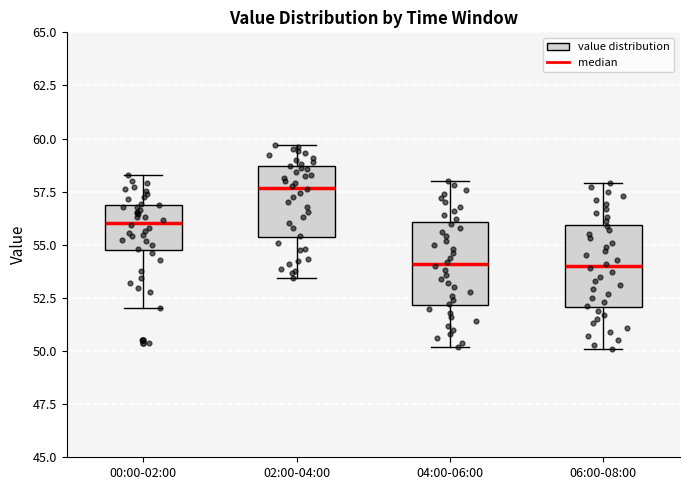

Reading left to right, transcribe this box plot: for each box, give where its median line is, the range the box spans, and where its two whiskers end, as read against the y-axis. The values are not printed on the chart, so give them approximately, as read against the axis.

00:00-02:00: median 56.0, box 55.0 to 57.0, whiskers 52.0 to 58.5
02:00-04:00: median 57.5, box 55.5 to 58.5, whiskers 53.5 to 59.5
04:00-06:00: median 54.0, box 52.0 to 56.0, whiskers 50.0 to 58.0
06:00-08:00: median 54.0, box 52.0 to 56.0, whiskers 50.0 to 58.0